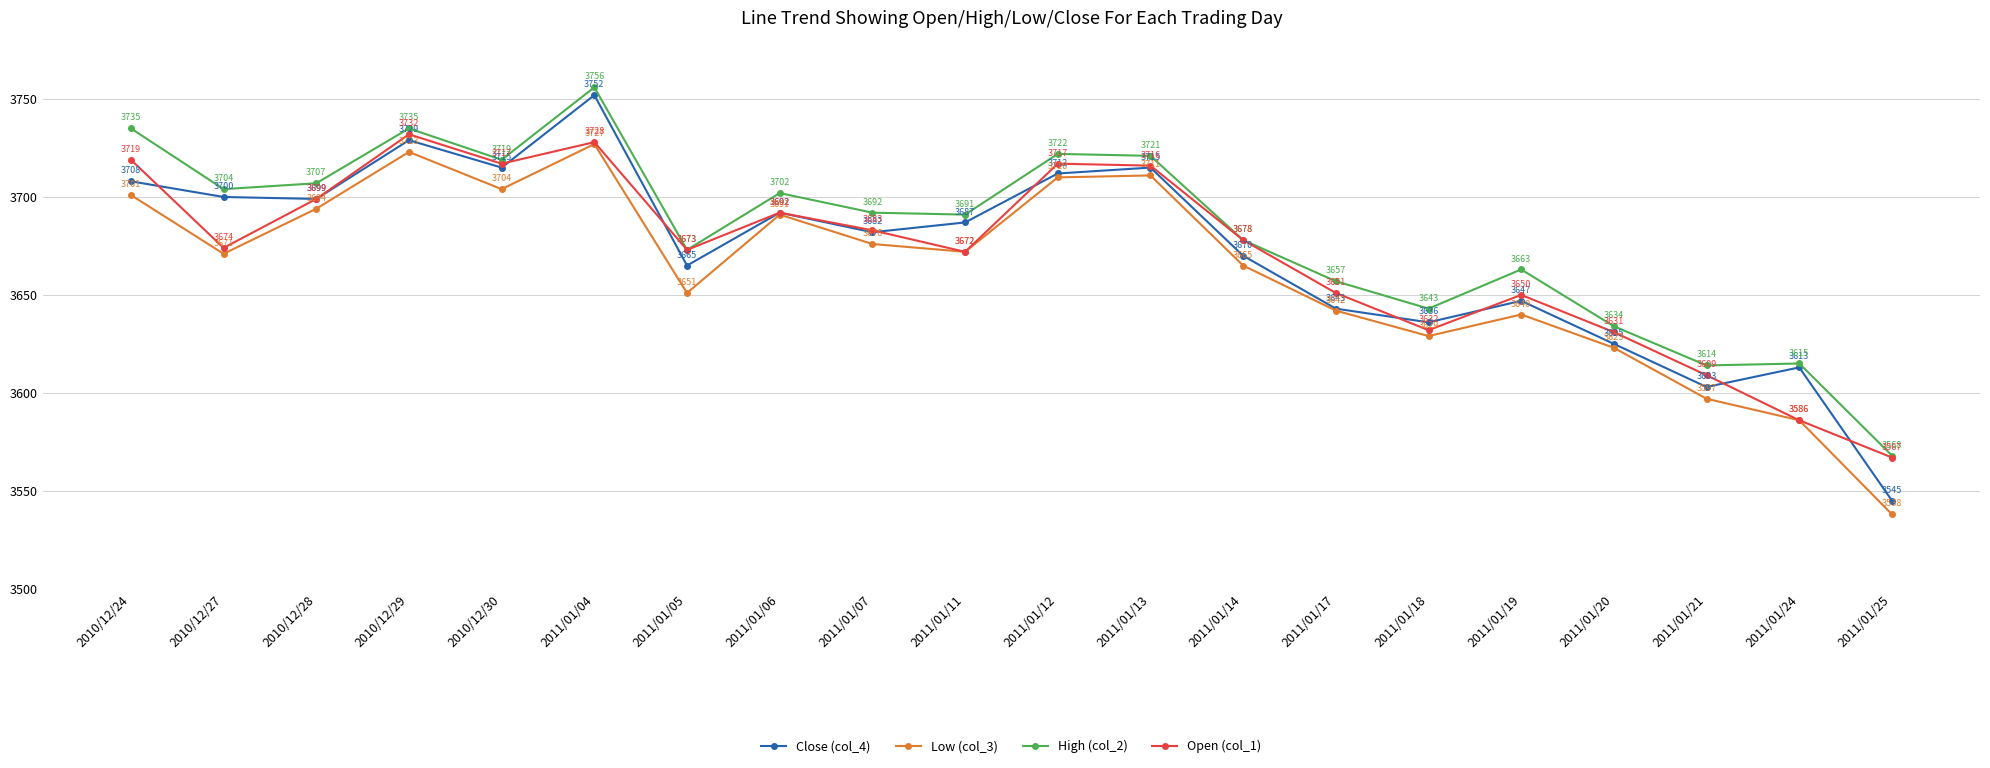

Reading right to left, extract all data points from this chart.

Close (col_4): 2011/01/25=3545	2011/01/24=3613	2011/01/21=3603	2011/01/20=3625	2011/01/19=3647	2011/01/18=3636	2011/01/17=3643	2011/01/14=3670	2011/01/13=3715	2011/01/12=3712	2011/01/11=3687	2011/01/07=3682	2011/01/06=3692	2011/01/05=3665	2011/01/04=3752	2010/12/30=3715	2010/12/29=3729	2010/12/28=3699	2010/12/27=3700	2010/12/24=3708
Low (col_3): 2011/01/25=3538	2011/01/24=3586	2011/01/21=3597	2011/01/20=3623	2011/01/19=3640	2011/01/18=3629	2011/01/17=3642	2011/01/14=3665	2011/01/13=3711	2011/01/12=3710	2011/01/11=3672	2011/01/07=3676	2011/01/06=3691	2011/01/05=3651	2011/01/04=3727	2010/12/30=3704	2010/12/29=3723	2010/12/28=3694	2010/12/27=3671	2010/12/24=3701
High (col_2): 2011/01/25=3568	2011/01/24=3615	2011/01/21=3614	2011/01/20=3634	2011/01/19=3663	2011/01/18=3643	2011/01/17=3657	2011/01/14=3678	2011/01/13=3721	2011/01/12=3722	2011/01/11=3691	2011/01/07=3692	2011/01/06=3702	2011/01/05=3673	2011/01/04=3756	2010/12/30=3719	2010/12/29=3735	2010/12/28=3707	2010/12/27=3704	2010/12/24=3735
Open (col_1): 2011/01/25=3567	2011/01/24=3586	2011/01/21=3609	2011/01/20=3631	2011/01/19=3650	2011/01/18=3632	2011/01/17=3651	2011/01/14=3678	2011/01/13=3716	2011/01/12=3717	2011/01/11=3672	2011/01/07=3683	2011/01/06=3692	2011/01/05=3673	2011/01/04=3728	2010/12/30=3717	2010/12/29=3732	2010/12/28=3699	2010/12/27=3674	2010/12/24=3719